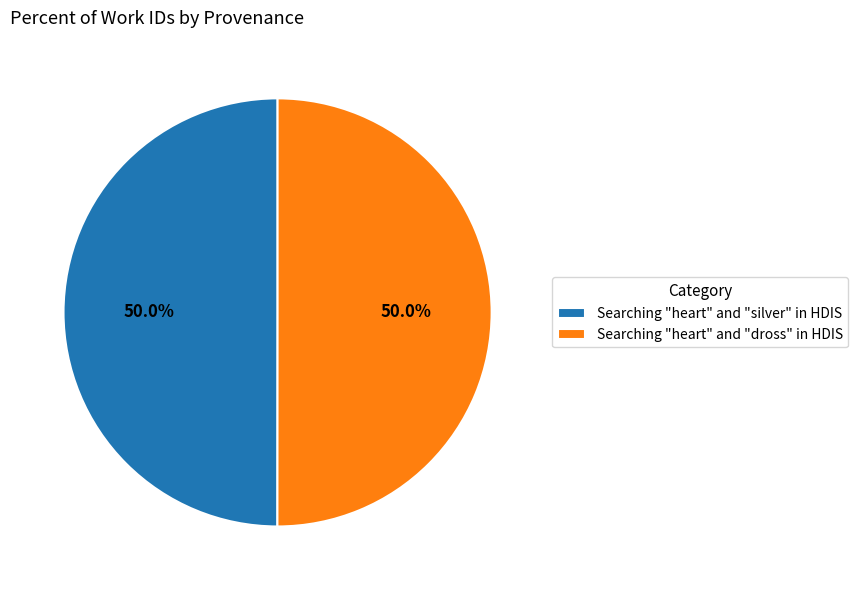

What portion of the pie excludes Searching "heart" and "dross" in HDIS?

50.0%